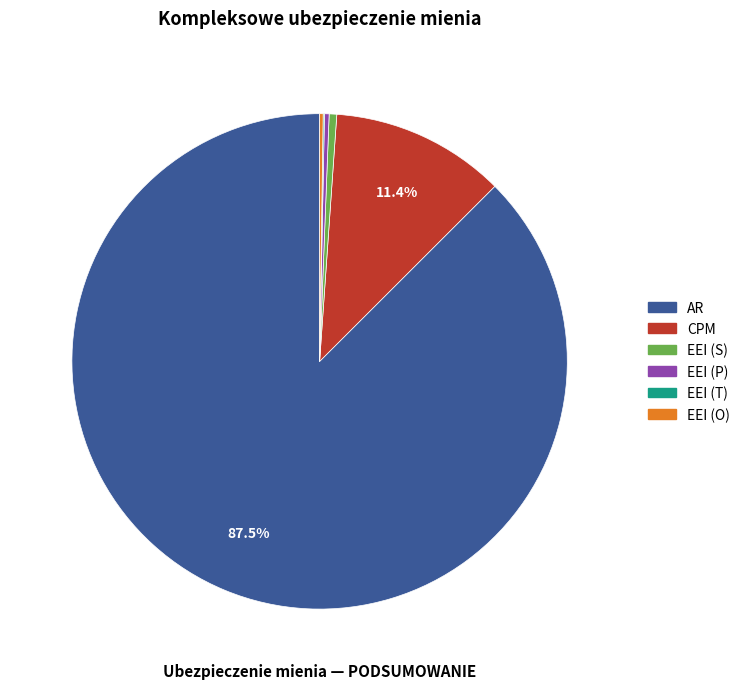

Is EEI (P) the majority of the pie?

No